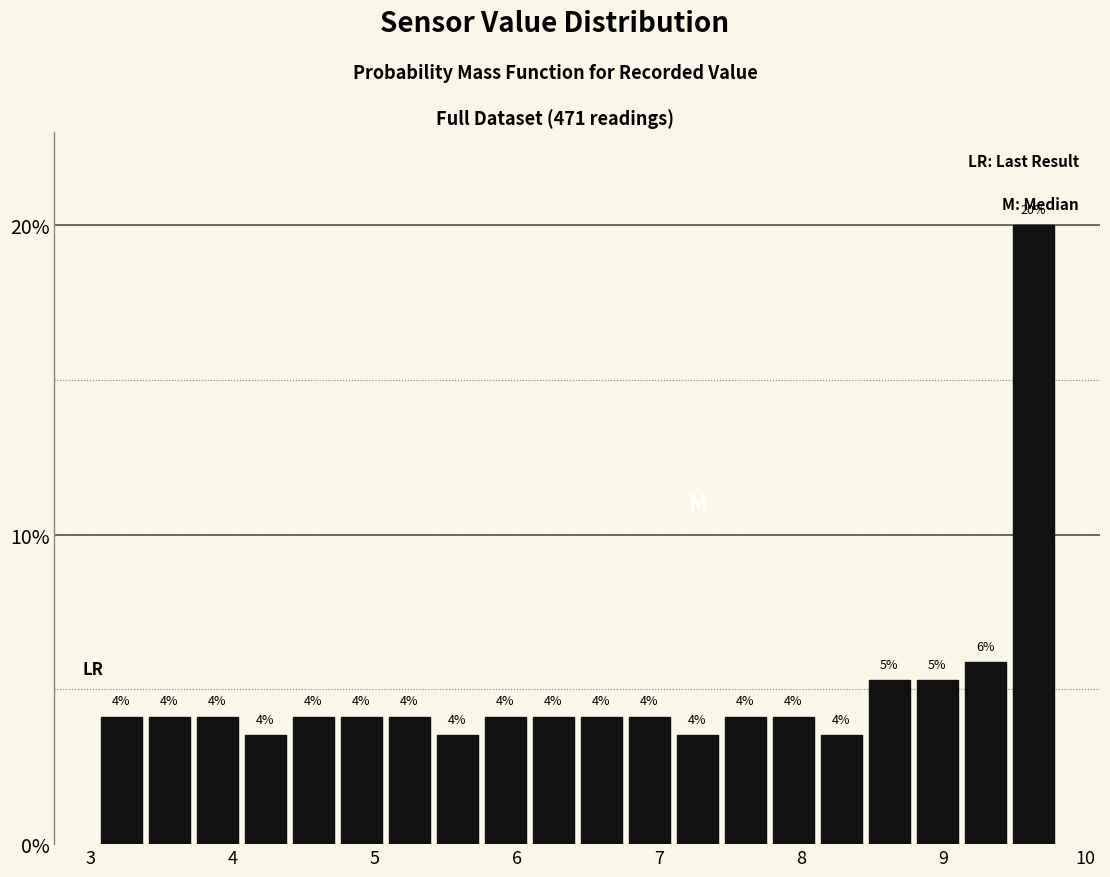

Around what value on the x-axis is the tallest bar? Give the approximate position of its centre, as read against the axis.

9.6